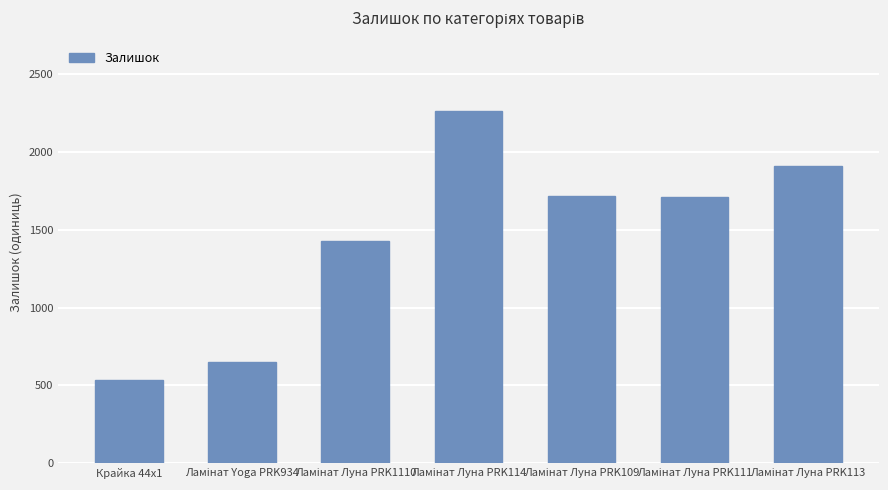

What is the value of the 4th bar from the left?

2265